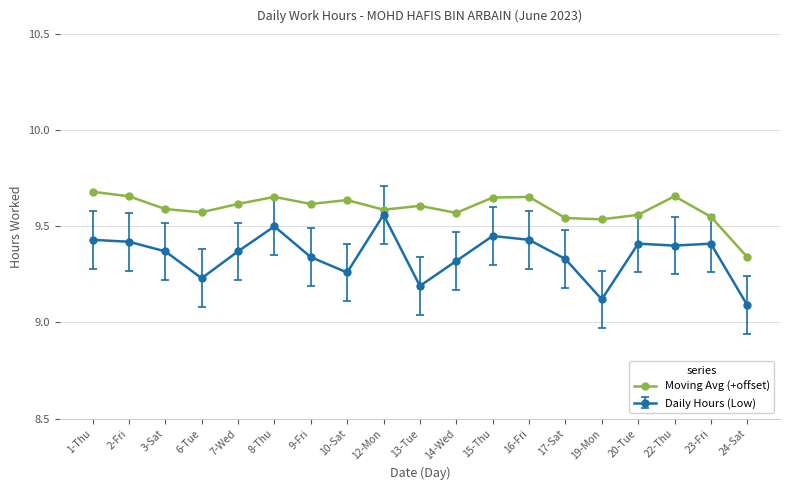

Does the chart display data point markers on the line(s)?

Yes